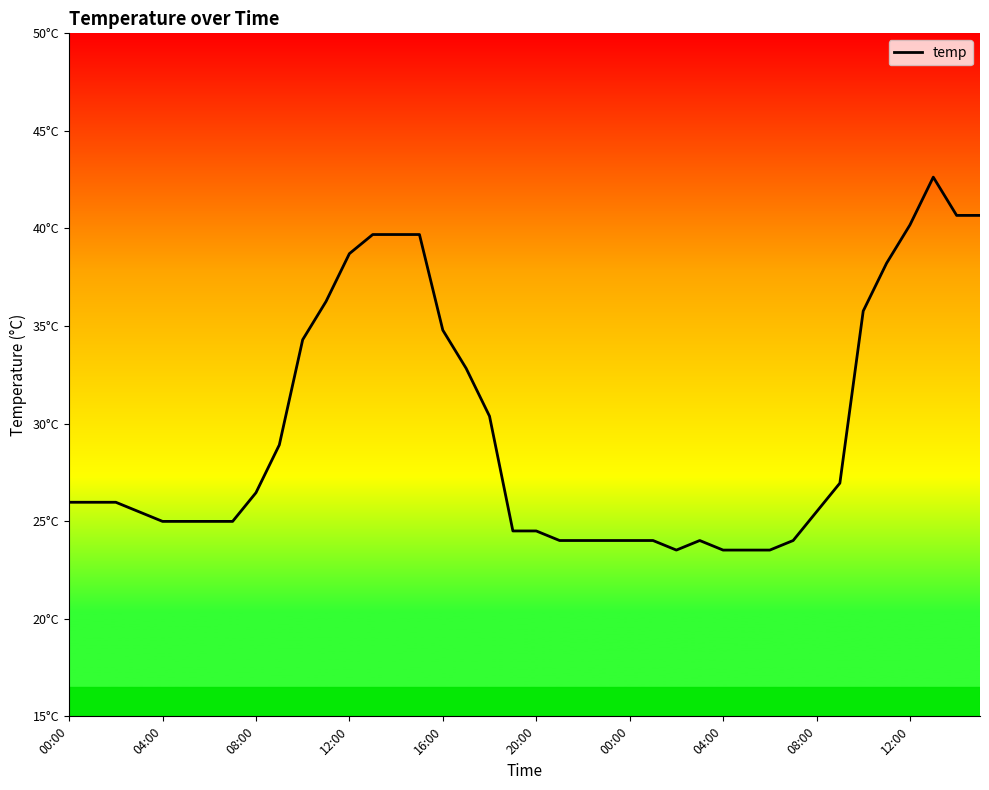

Does the chart have visible grid lines?

No